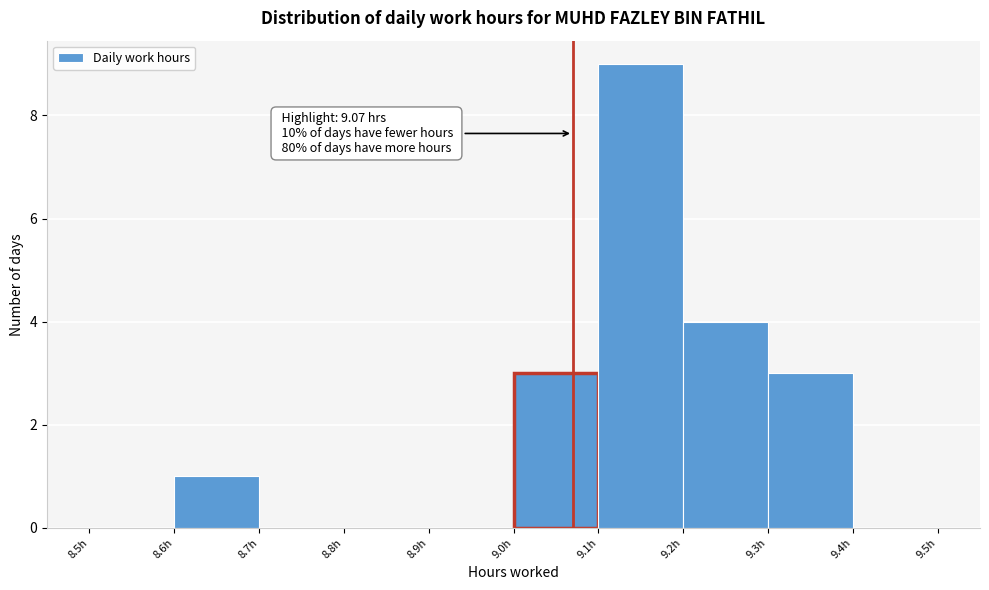

Over which range of the x-axis is the bar tallest?

9.1 to 9.2